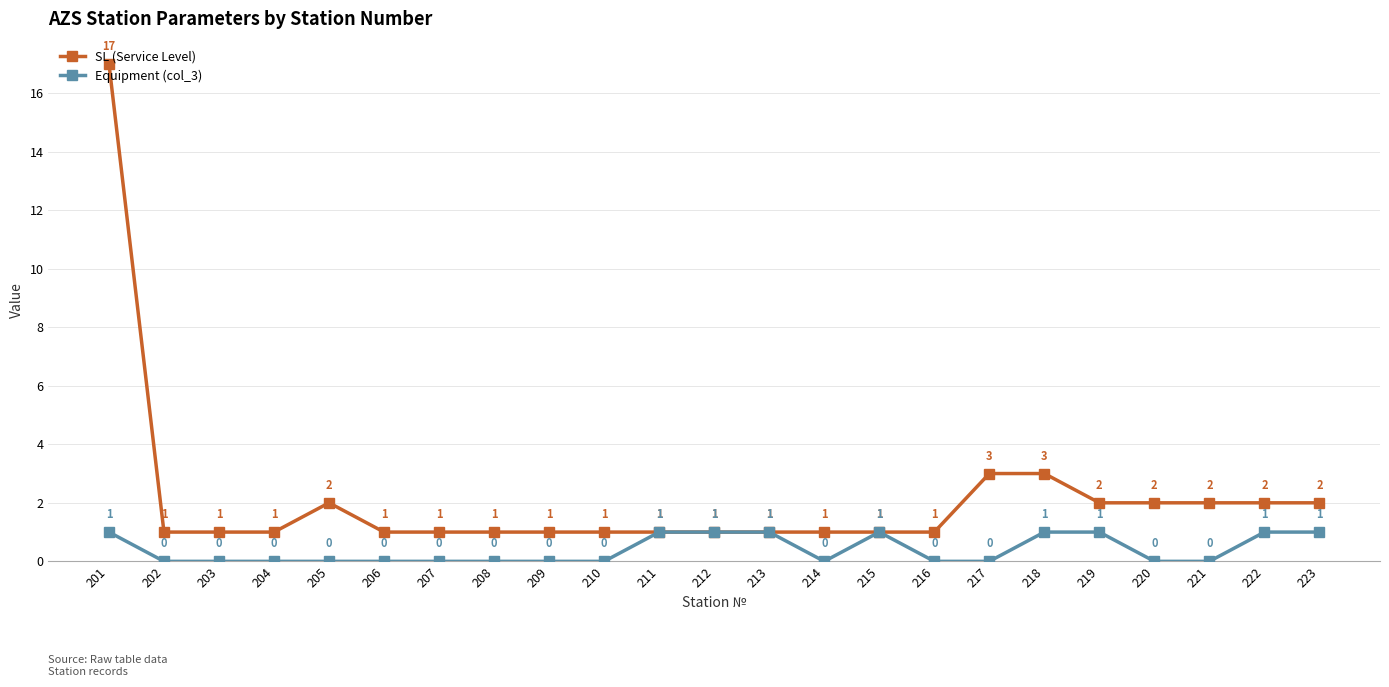

What is the sum of the Equipment (col_3) values at 220 and 219?

1